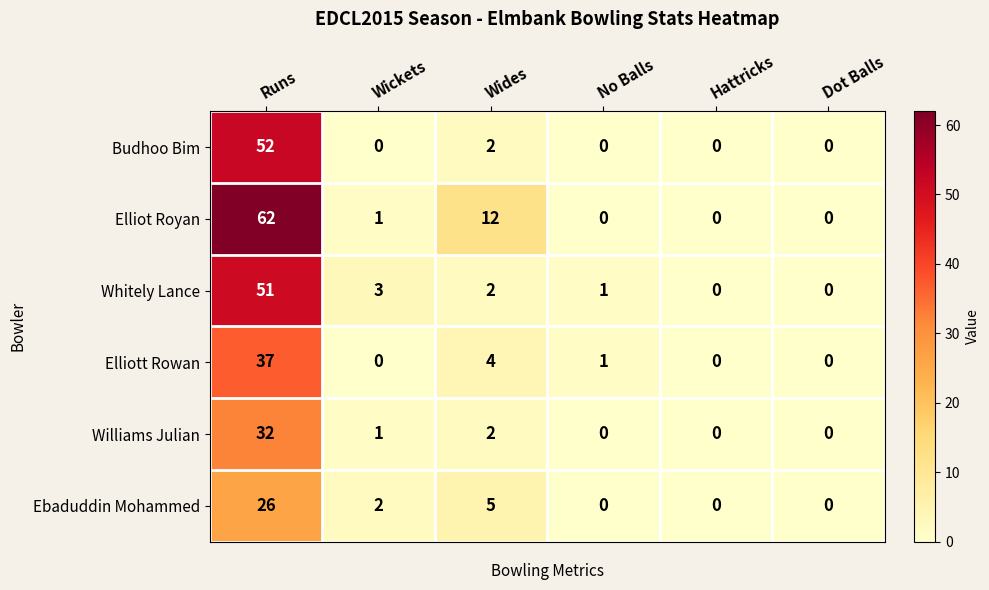

Which series has the widest spread of values?

Elliot Royan